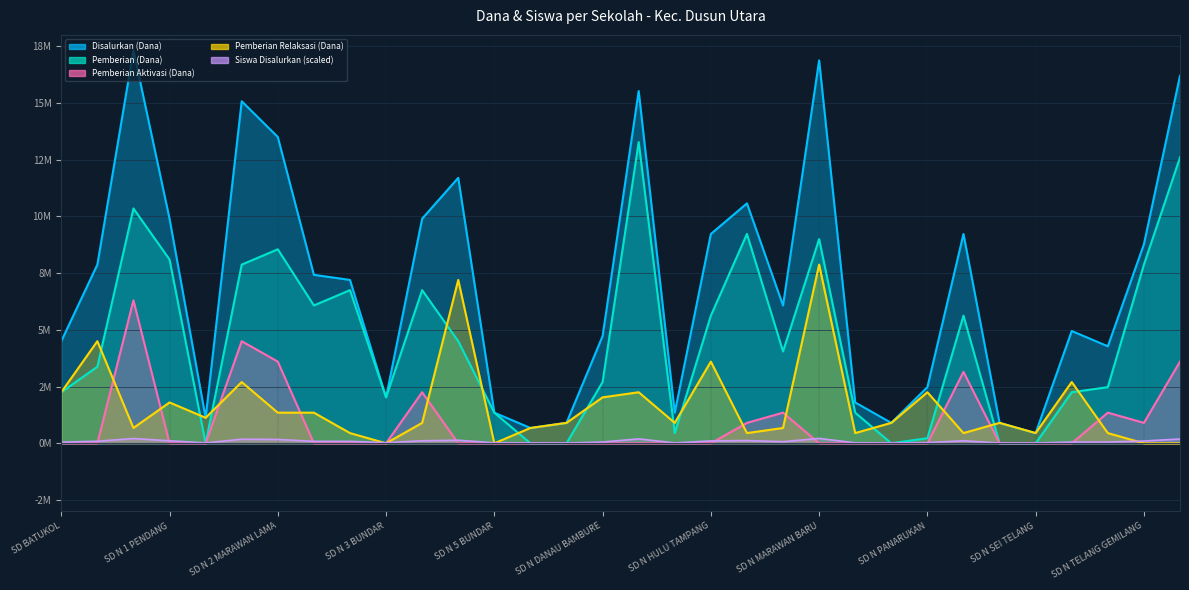

Which label corresponds to the smallest value in the chart?

SD N 1 TAMPARAK